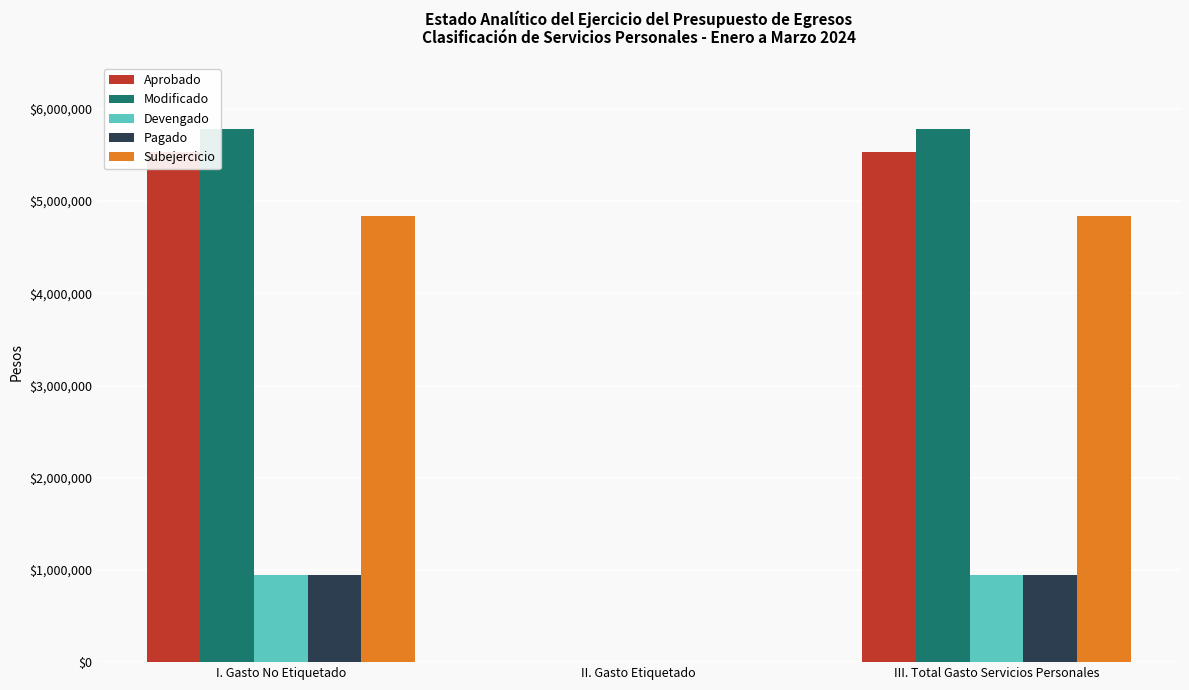

Which category has the highest value in the Modificado series?

I. Gasto No Etiquetado